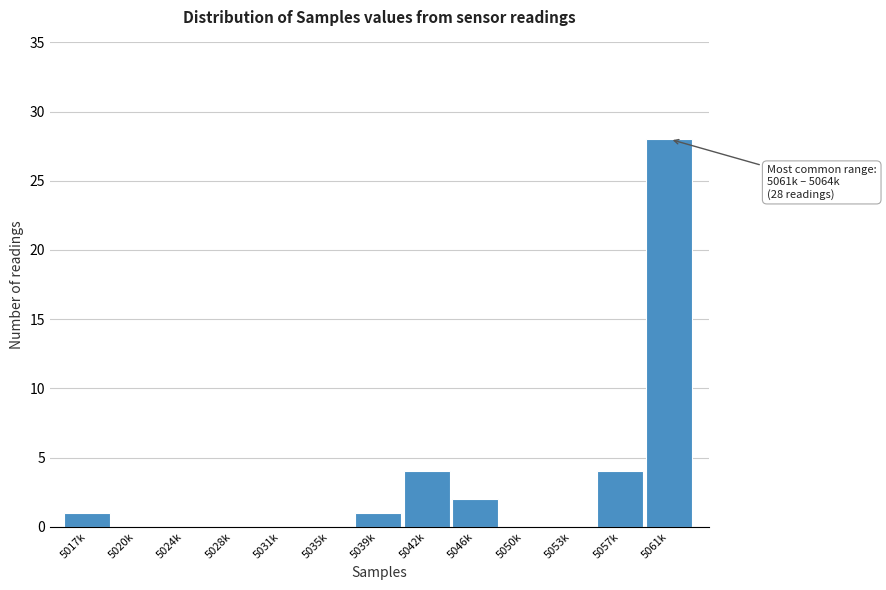

Reading left to right, list all the values displayed in this chart.

5017k=1	5020k=0	5024k=0	5028k=0	5031k=0	5035k=0	5039k=1	5042k=4	5046k=2	5050k=0	5053k=0	5057k=4	5061k=28